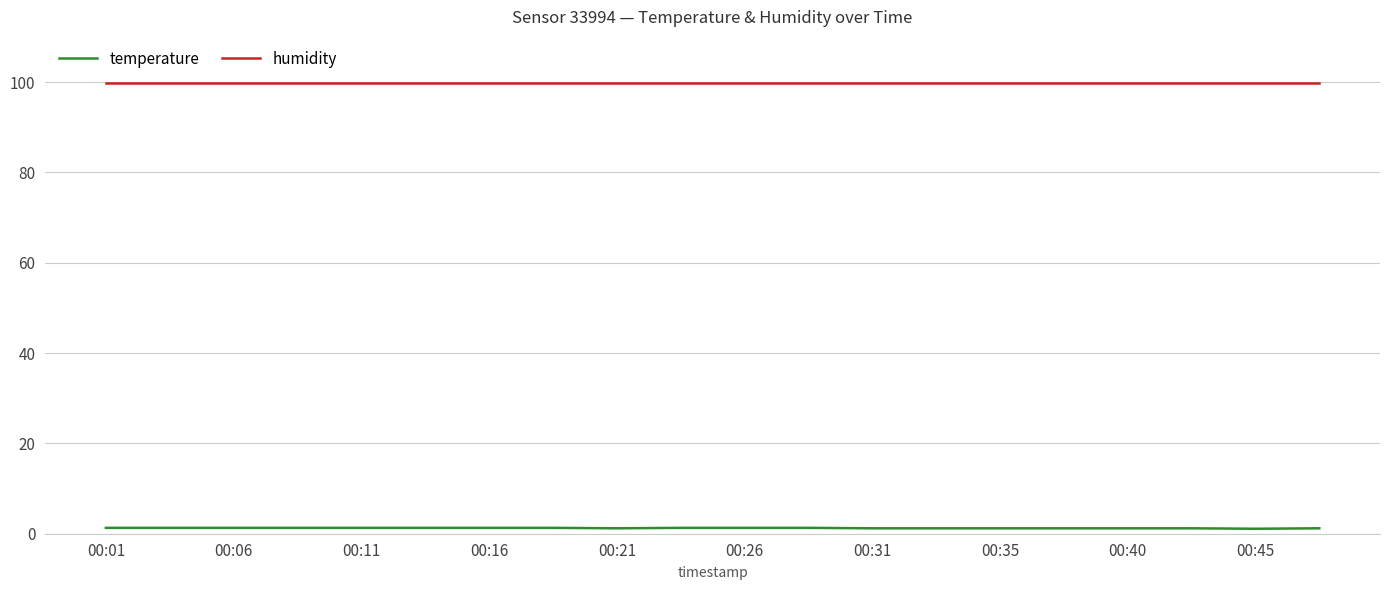

List the series in order of their peak value, lowest first.

temperature, humidity